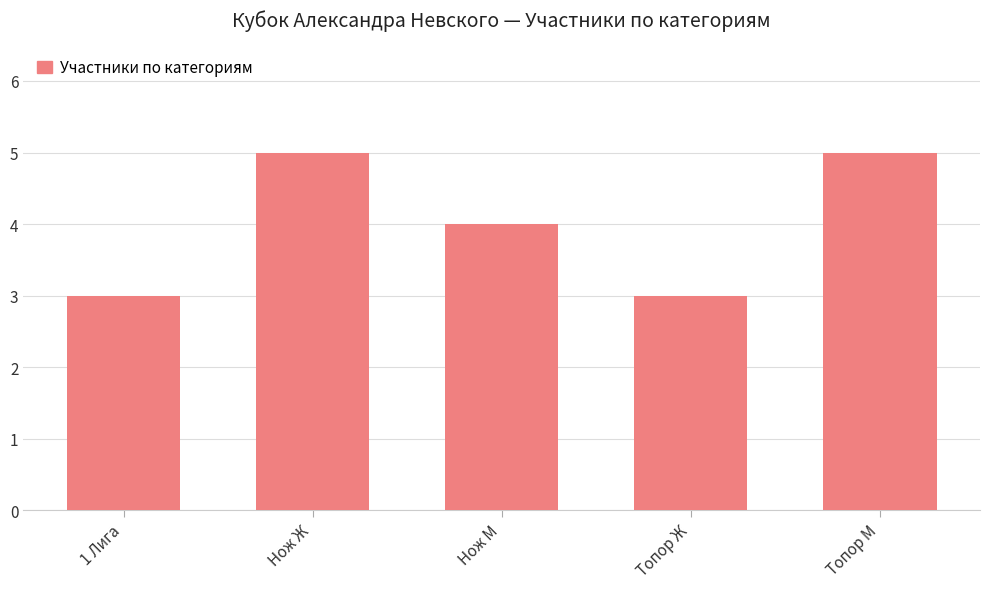

Reading left to right, list all the values displayed in this chart.

3	5	4	3	5